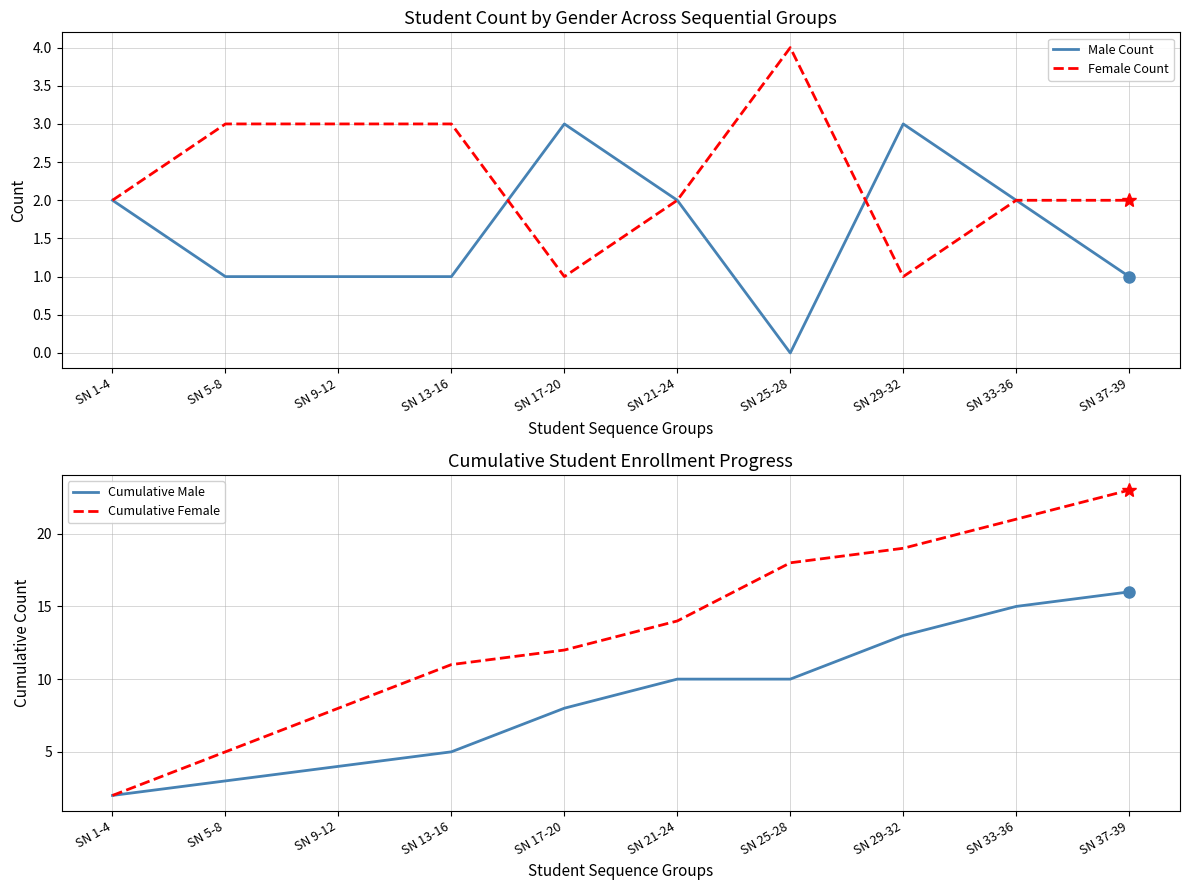

Between SN 5-8 and SN 21-24, which series saw the biggest shift?

Cumulative Female